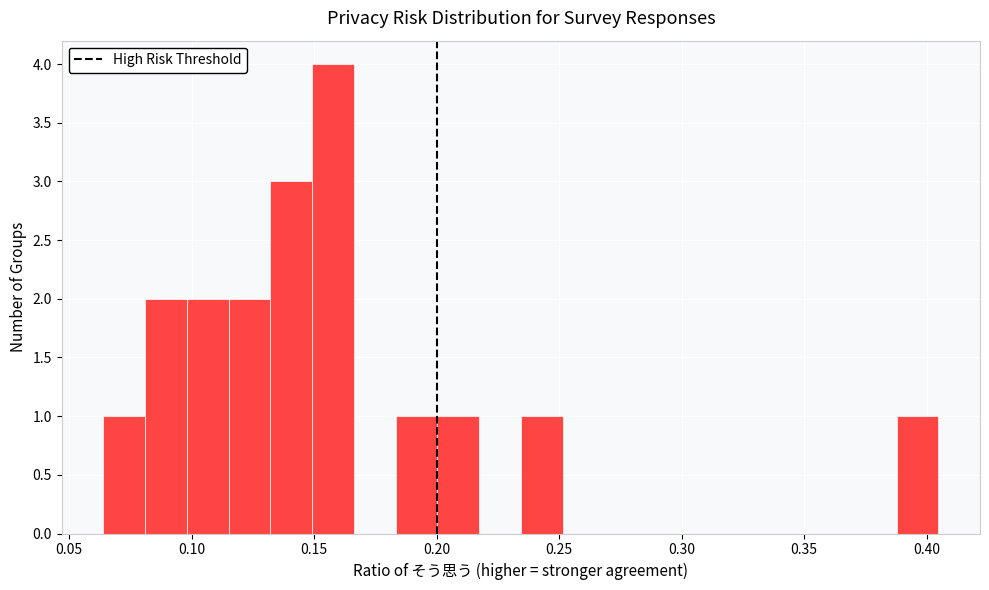

Around what value on the x-axis is the tallest bar? Give the approximate position of its centre, as read against the axis.

0.160